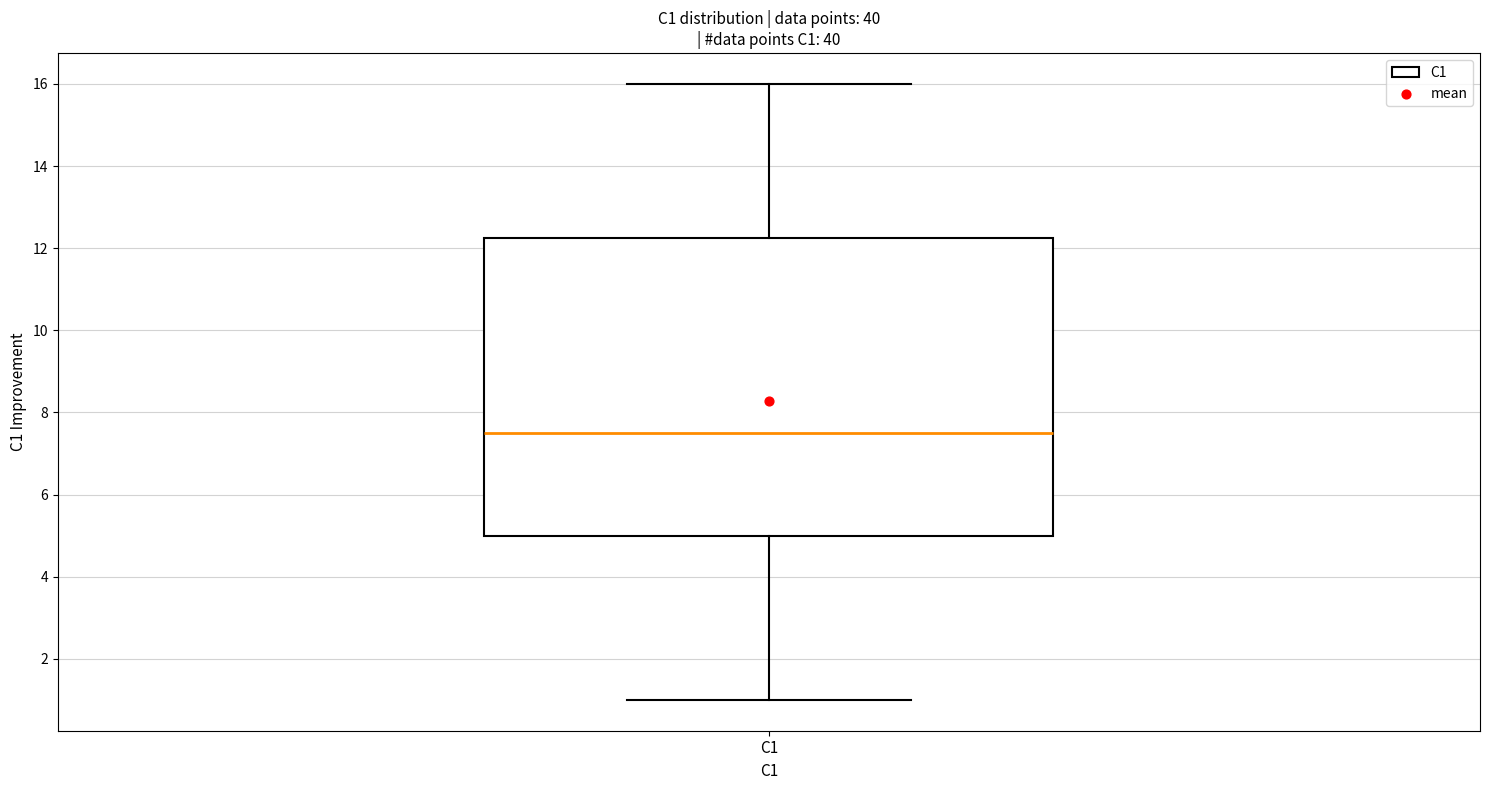

Transcribe this box plot: give where the median line is, the range the box spans, and where the two whiskers end, as read against the y-axis. The values are not printed on the chart, so give them approximately, as read against the axis.

median 7.6, box 5.0 to 12.2, whiskers 1.0 to 16.0